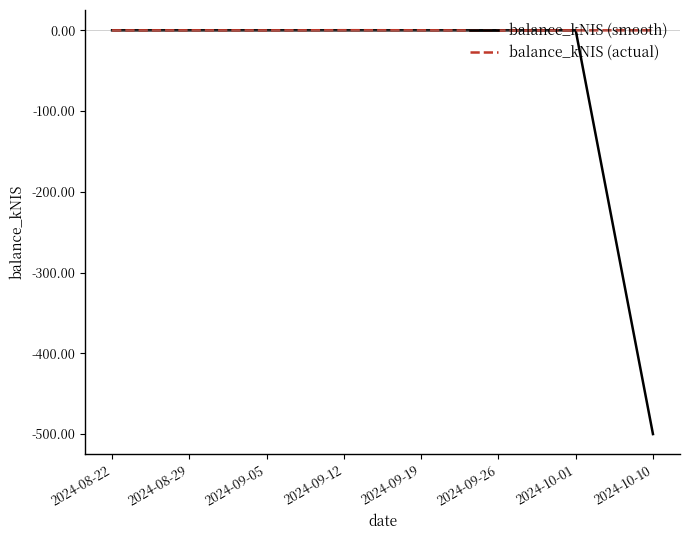

Which category has the lowest value across all series?

2024-10-10